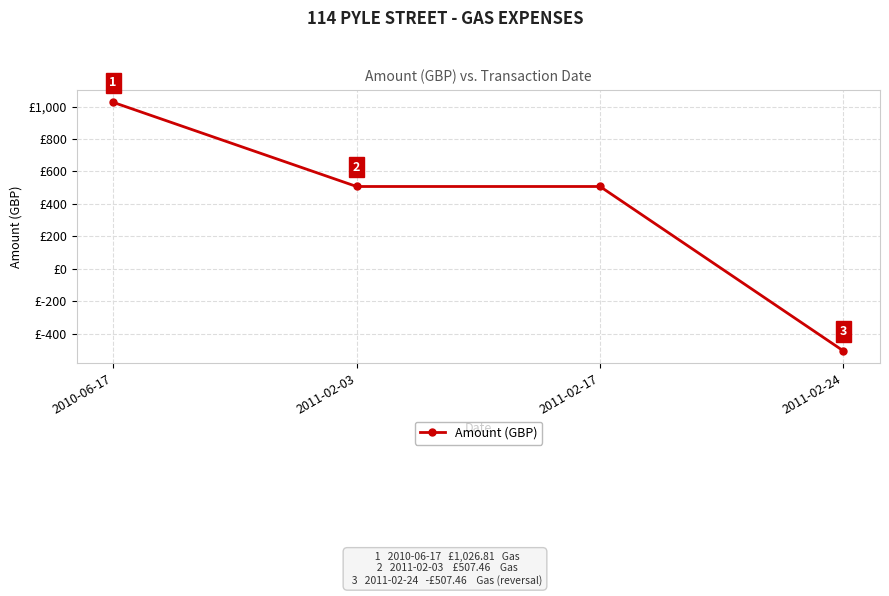

Which category has the lowest value across all series?

2011-02-24